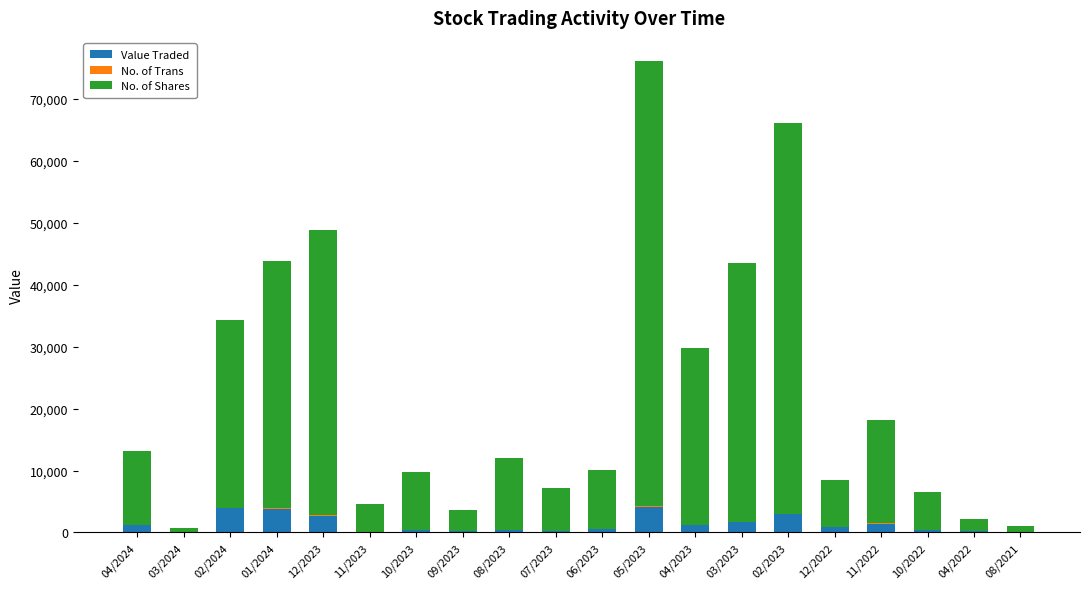

What is the sum of all Value Traded values?

26365